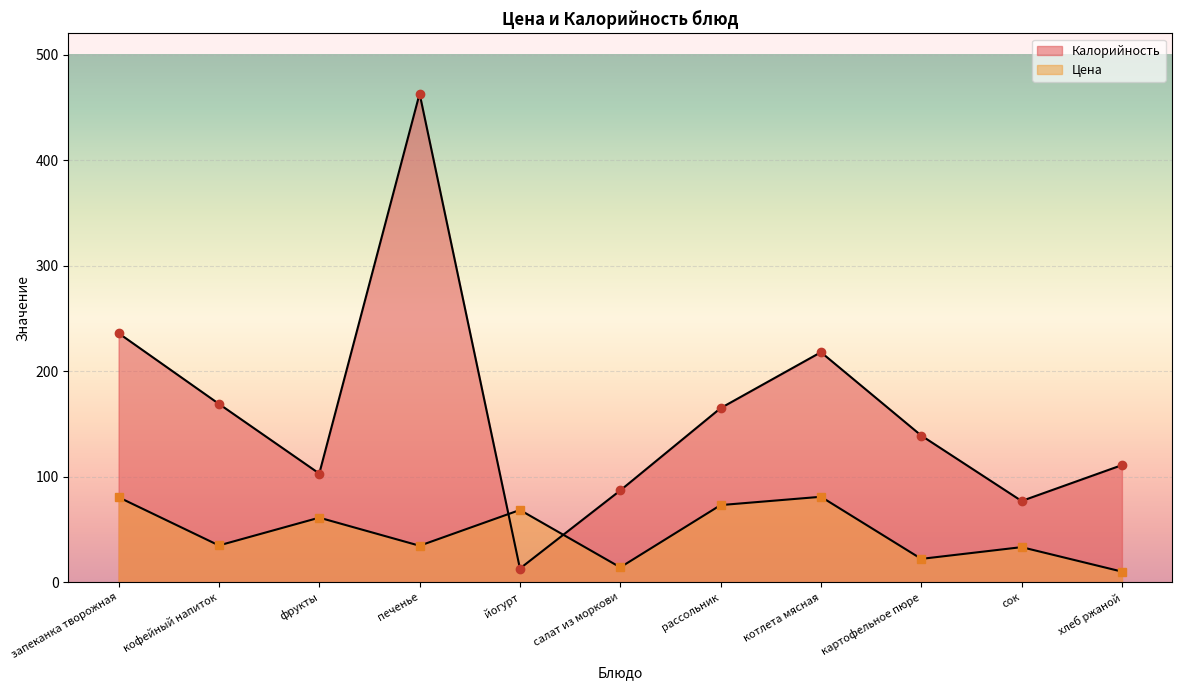

Between йогурт and салат из моркови, which series saw the biggest shift?

Калорийность